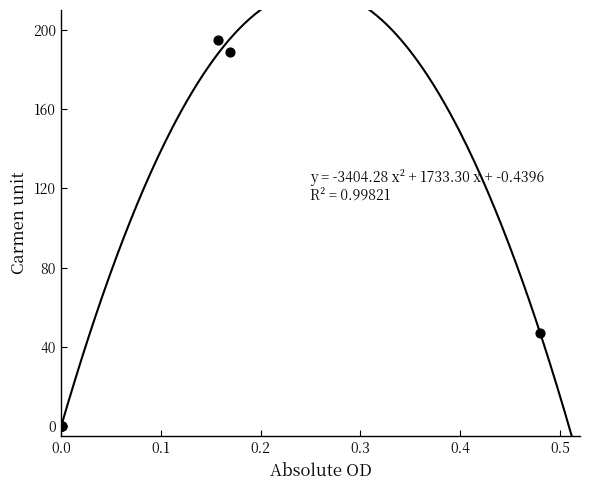

What Y value in the scatter plot is closest to 97?

47.3